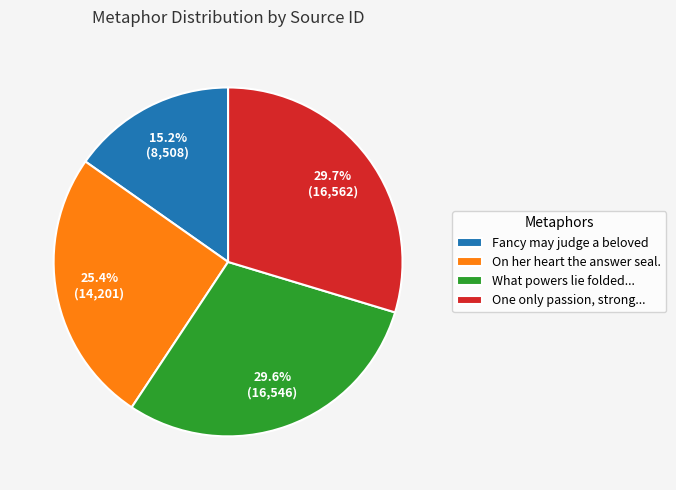

Combined, do Fancy may judge a beloved and On her heart the answer seal. account for over 50%?

No